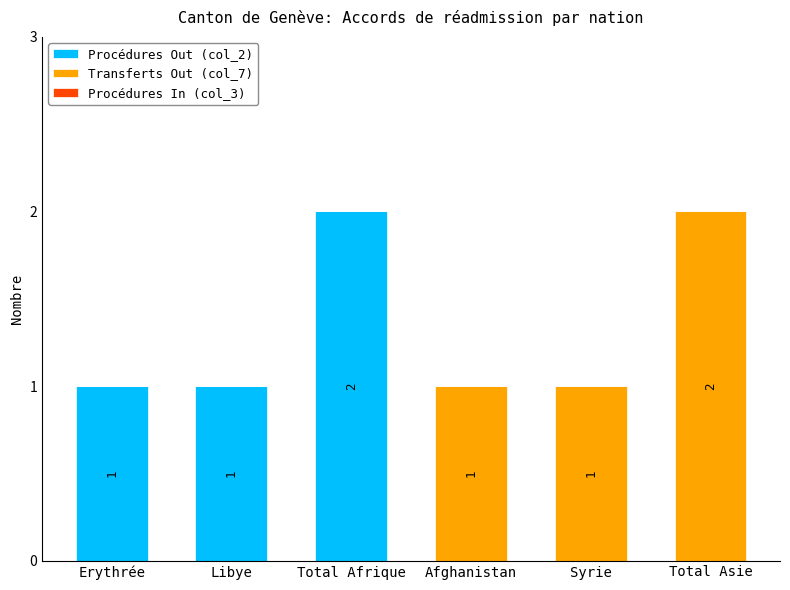

Reading left to right, what are the values for Procédures Out (col_2)?

Erythrée=1	Libye=1	Total Afrique=2	Afghanistan=0	Syrie=0	Total Asie=0